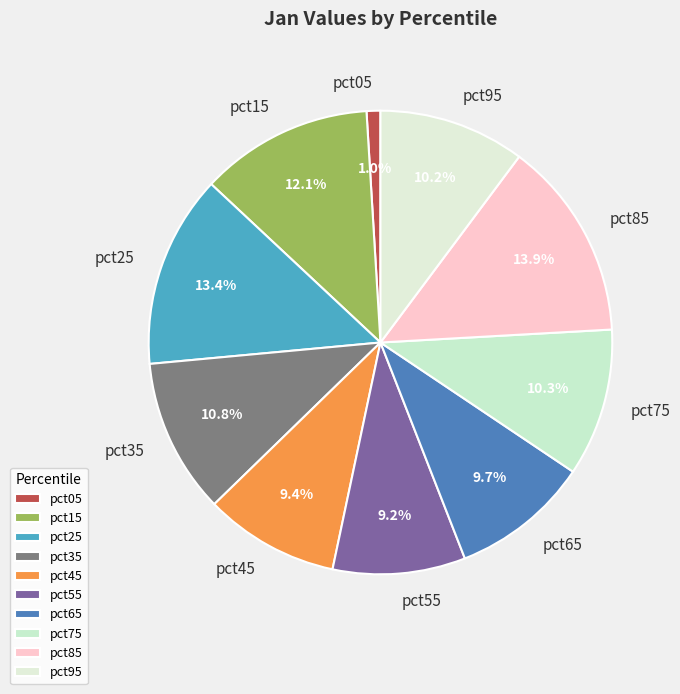

What is the total percentage of pct95 and pct85?

24.1%